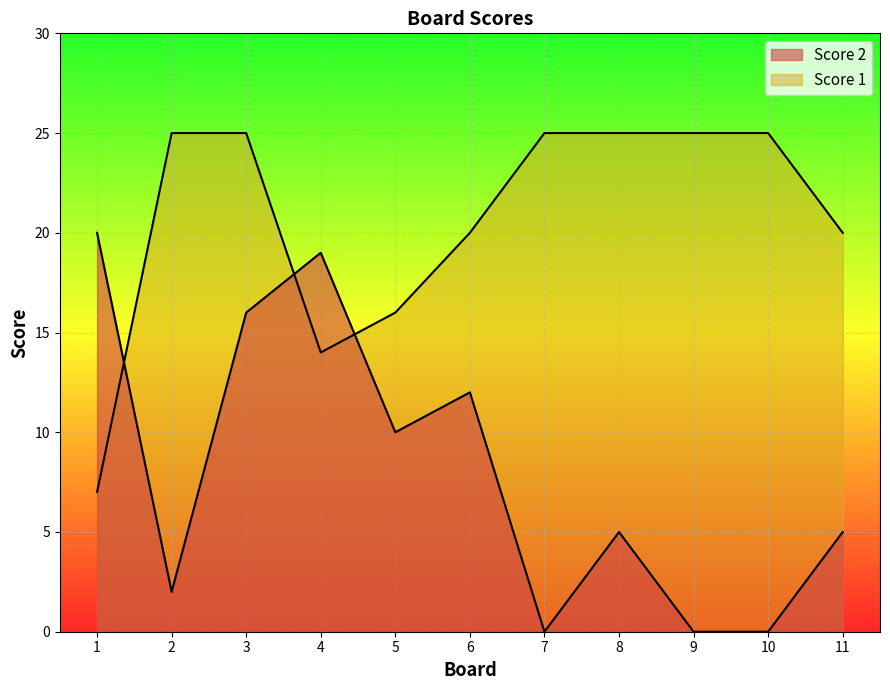

Which series has the widest spread of values?

Score 2